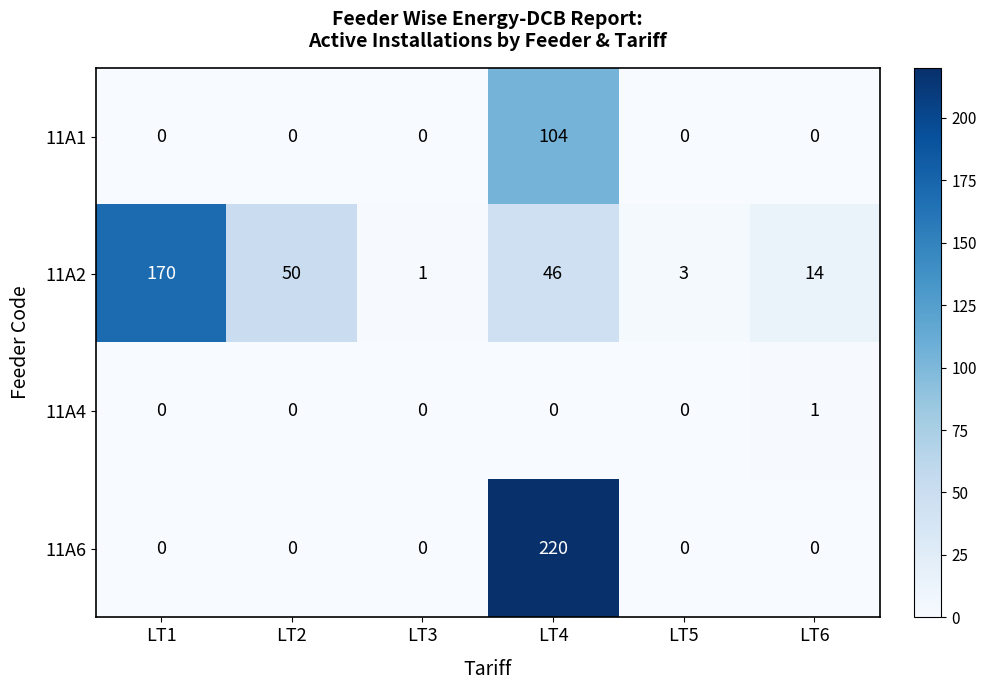

Which series has the largest range (max minus min)?

11A6